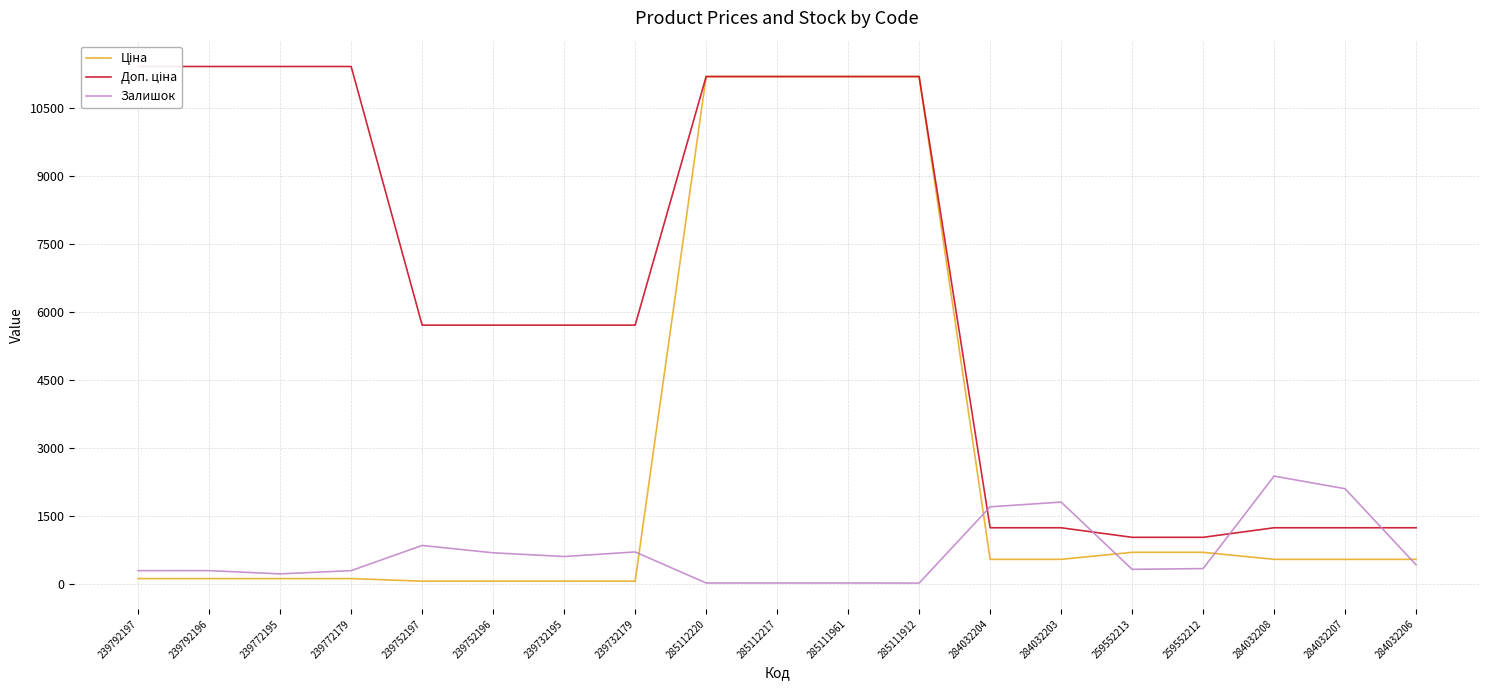

At which category is the sum across all series the highest?

285112220